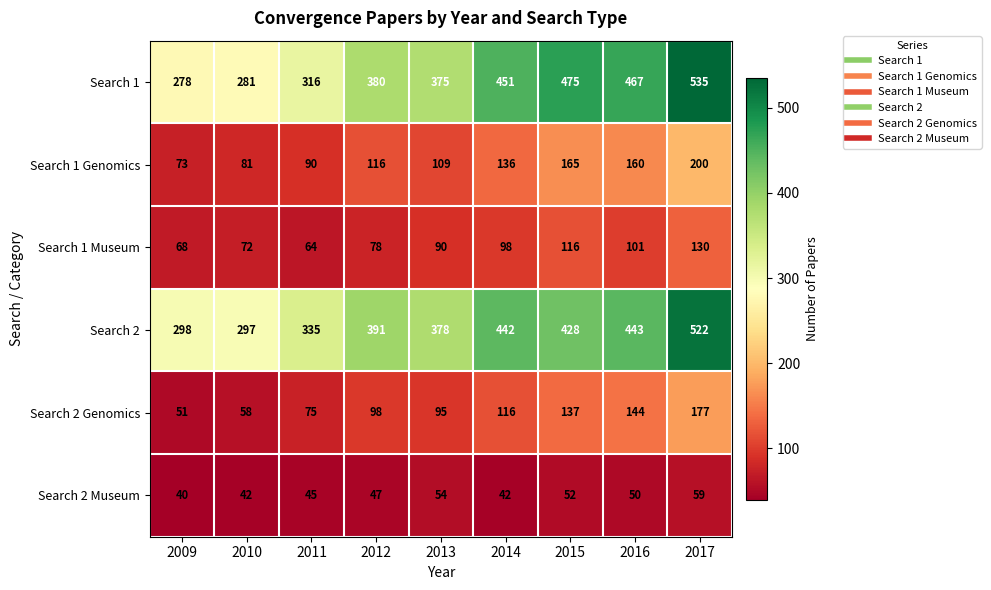

What is the sum of the Search 2 values at 2012 and 2015?

819